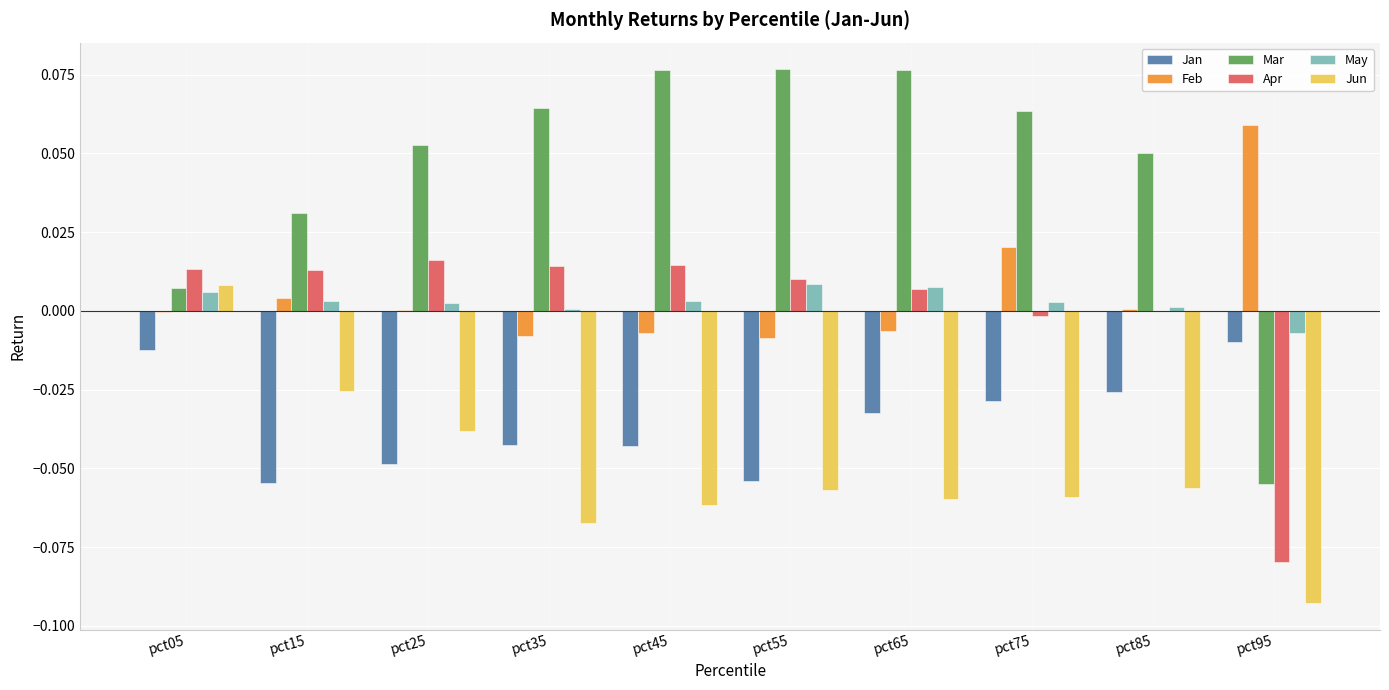

Which series changed the most between pct75 and pct95?

Mar